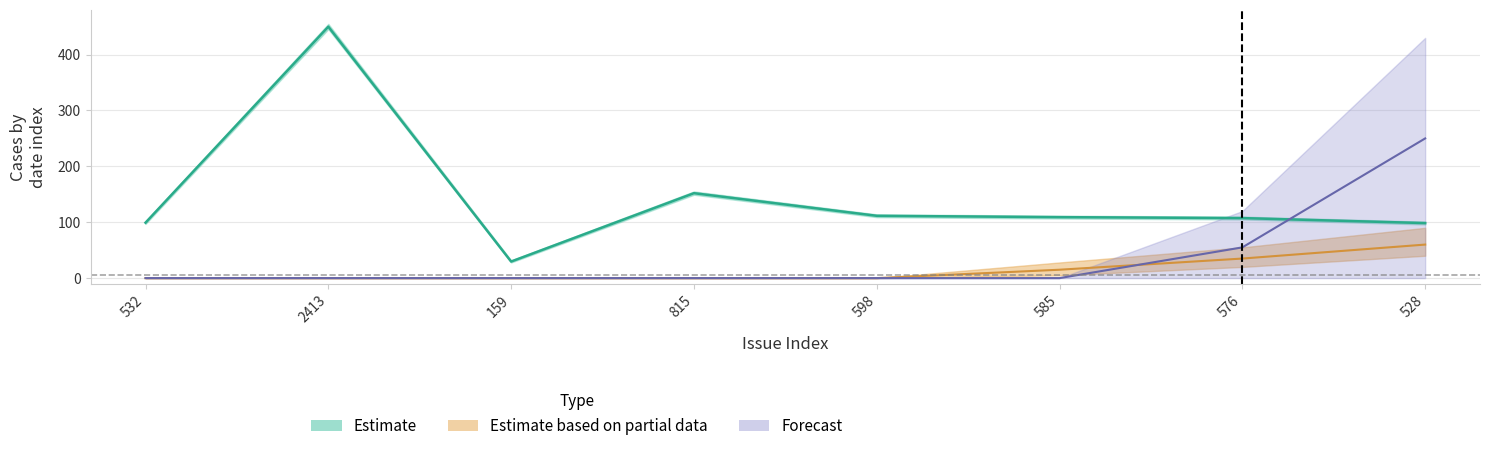

Is it true that the value at 576 is 107.4?

True